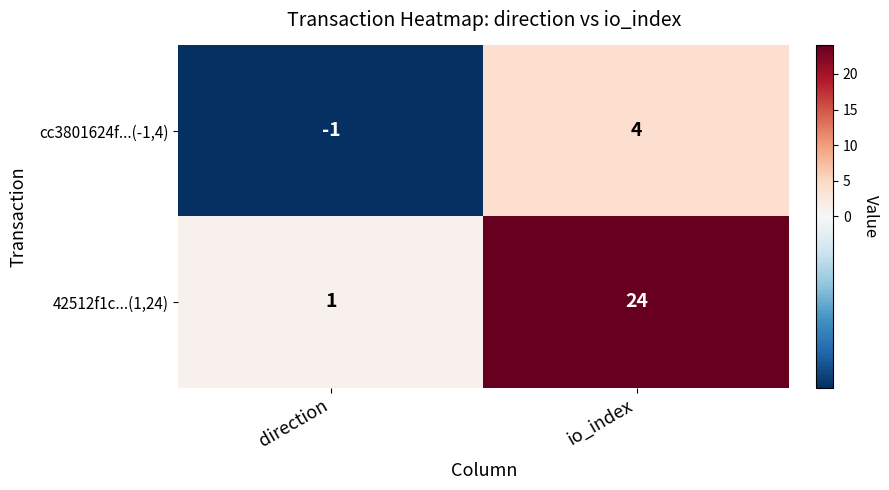

How many data points in cc3801624f...(-1,4) are less than 4?

1